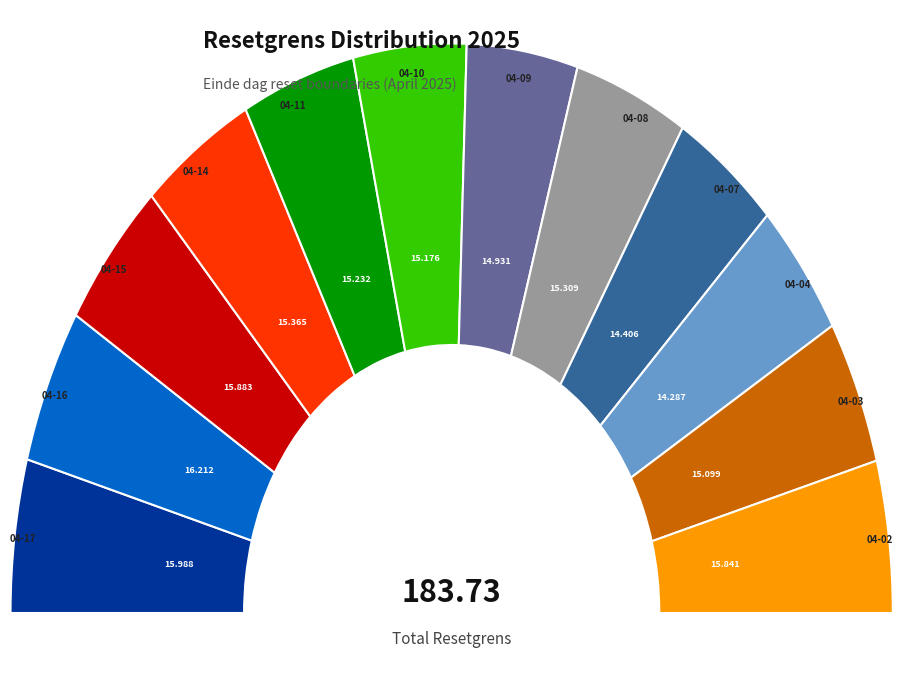

To the nearest percent, what is the average slice percentage?

8%